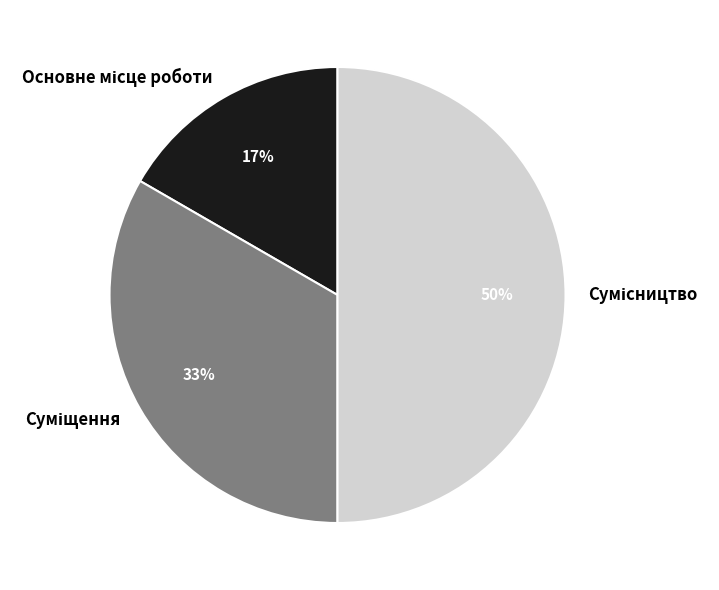

To the nearest percent, what is the difference between the largest and smallest slice percentages?

33%